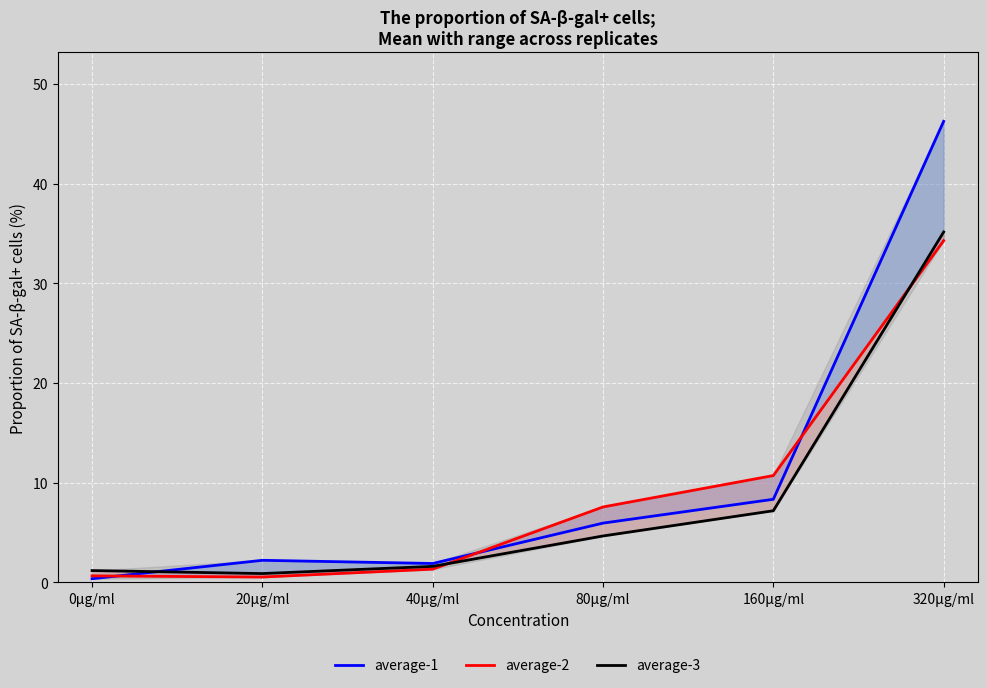

What is the greatest value displayed?

46.2